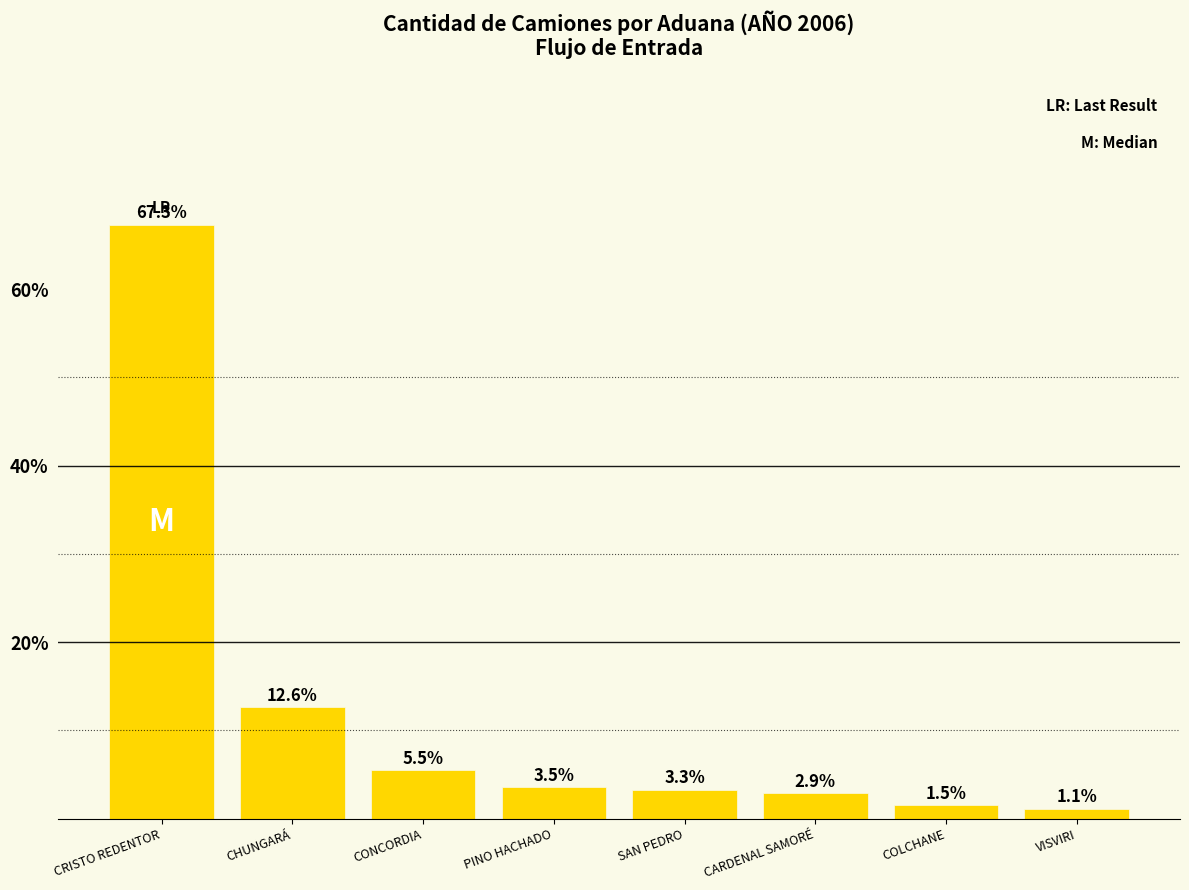

What is the minimum value shown in the chart?

1.1